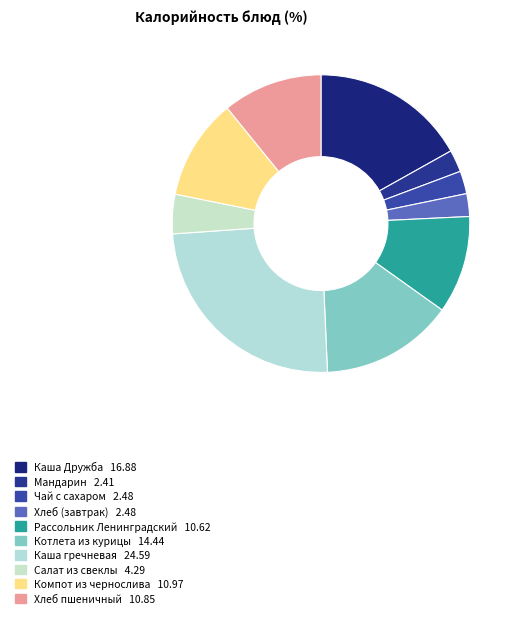

Which slice is the largest?

Каша гречневая